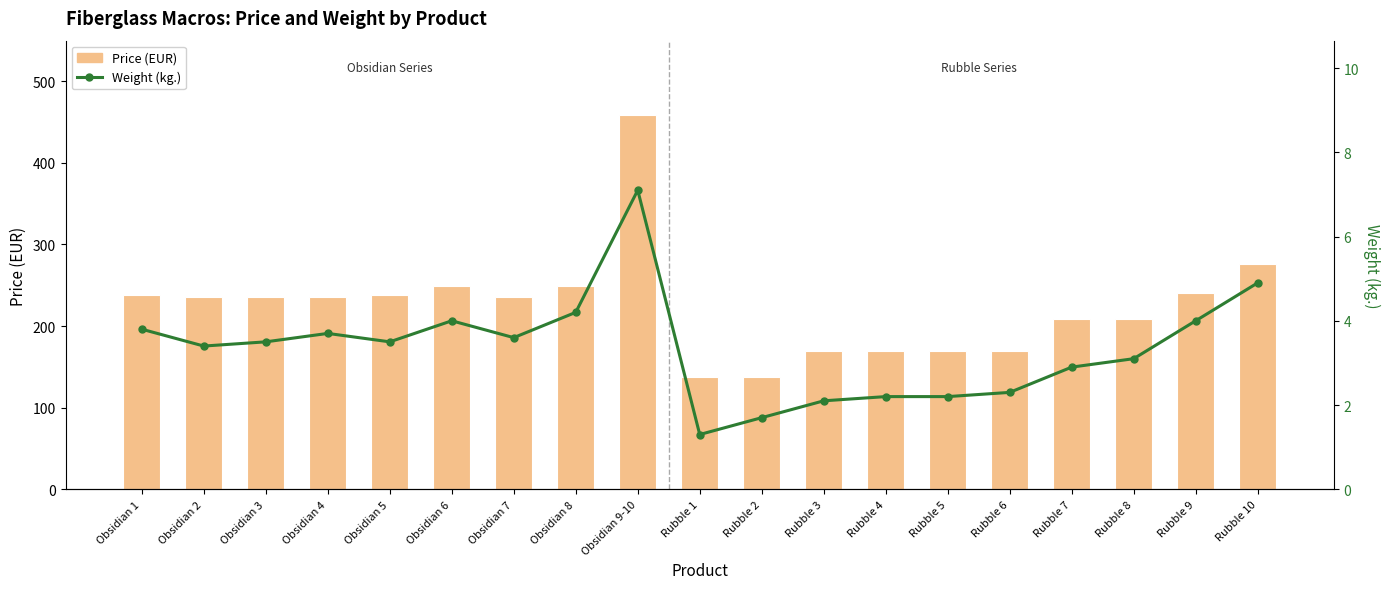

Reading right to left, what are all the values shown in this chart?

Price (EUR): 276.0	240.0	208.0	208.0	169.0	169.0	169.0	169.0	137.8	137.8	458.0	249.0	236.0	249.0	238.0	236.0	236.0	235.0	238.0
Weight (kg.): 4.9	4.0	3.1	2.9	2.3	2.2	2.2	2.1	1.7	1.3	7.1	4.2	3.6	4.0	3.5	3.7	3.5	3.4	3.8